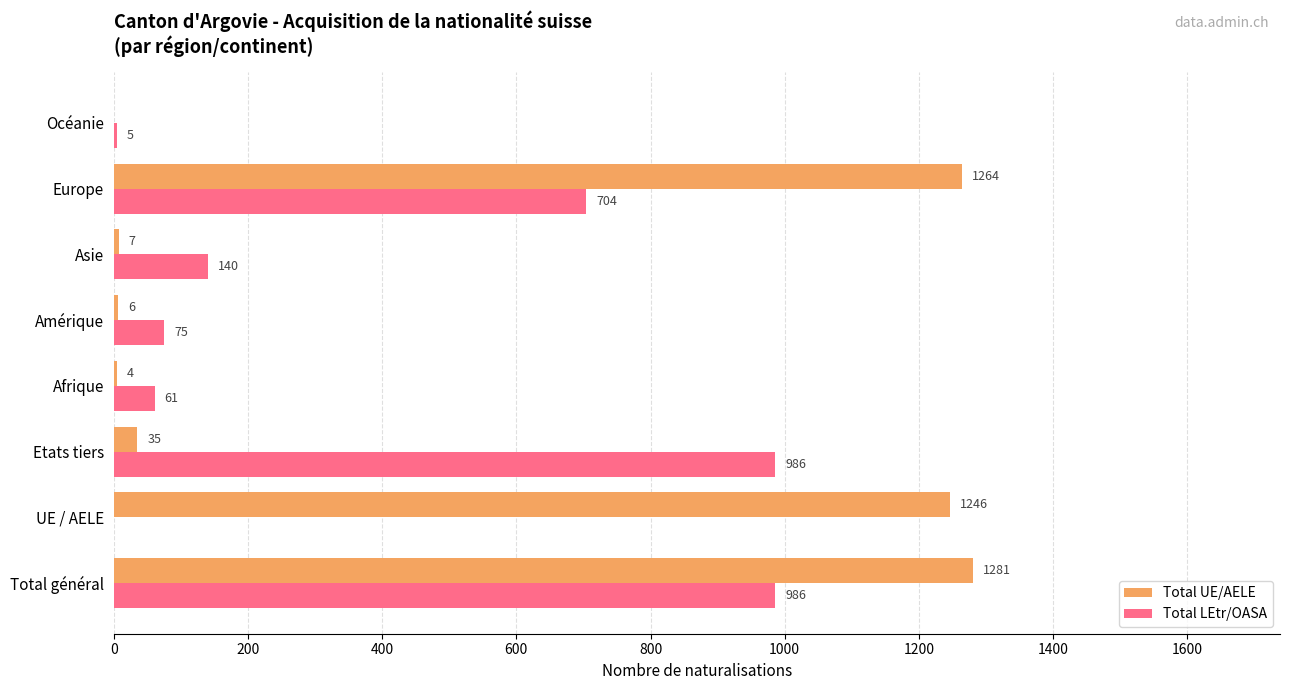

What value does the Total UE/AELE series have at Amérique?

6